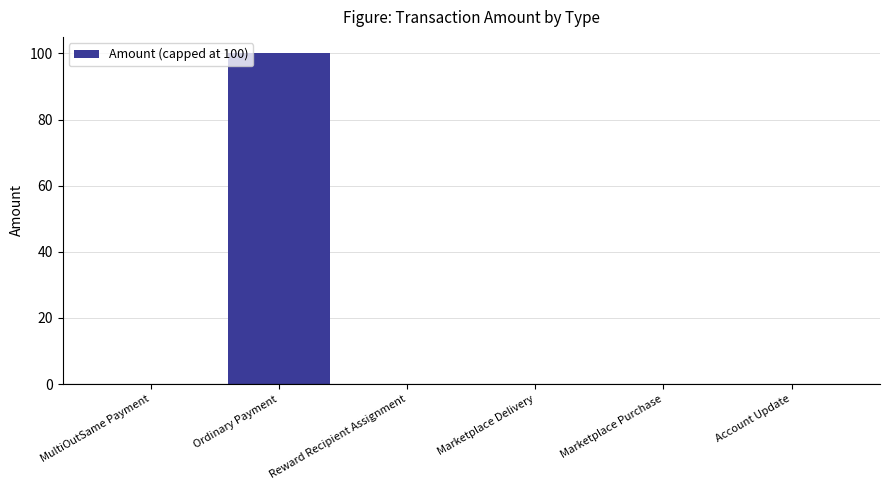

What is the greatest value displayed?

100.0